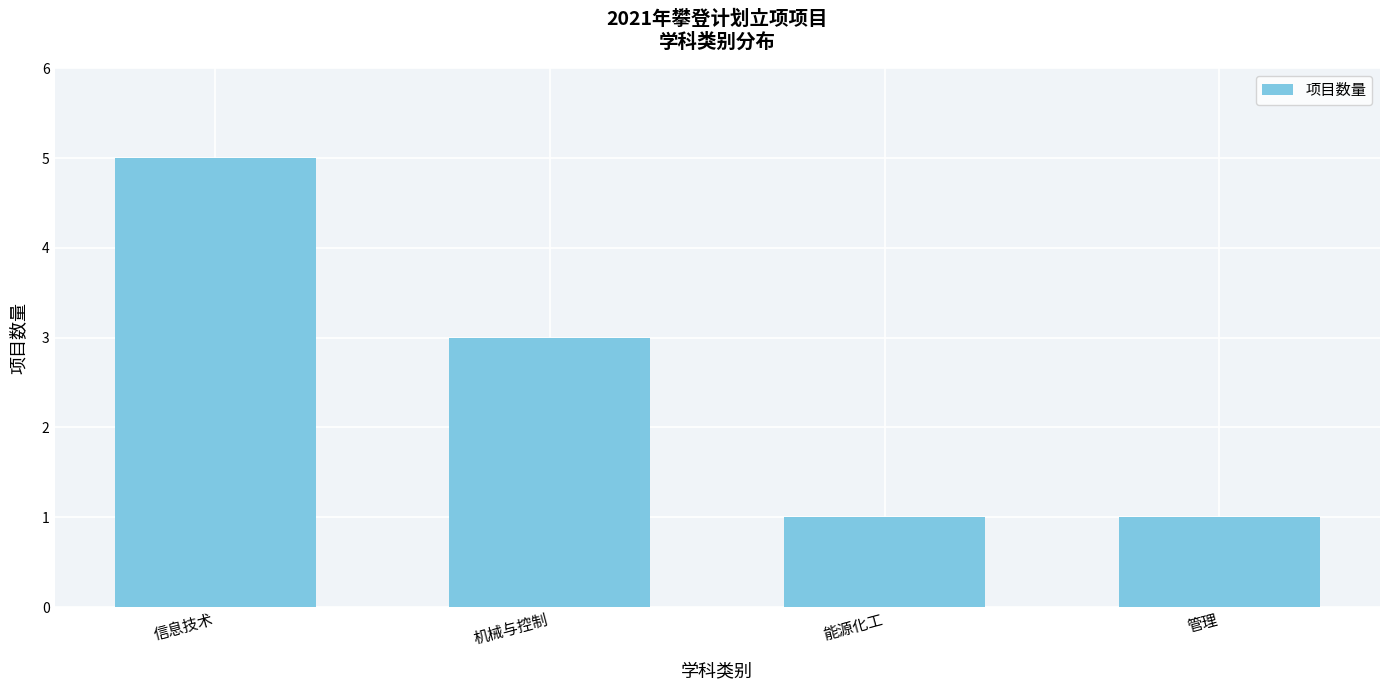

Where is the data nearest to the value 3?

机械与控制